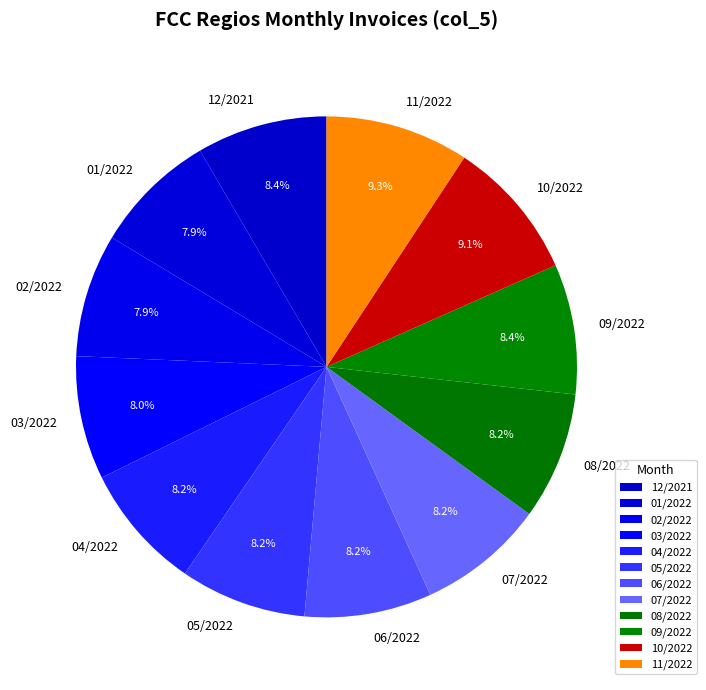

To the nearest percent, what is the combined percentage of 09/2022 and 07/2022?

17%